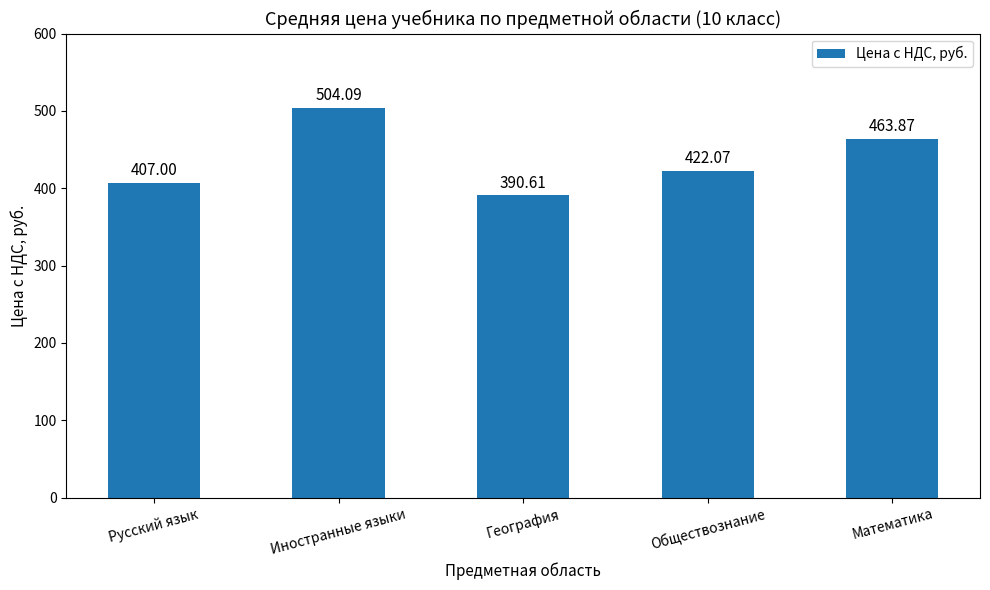

What is the change in value from География to Математика?

+73.3